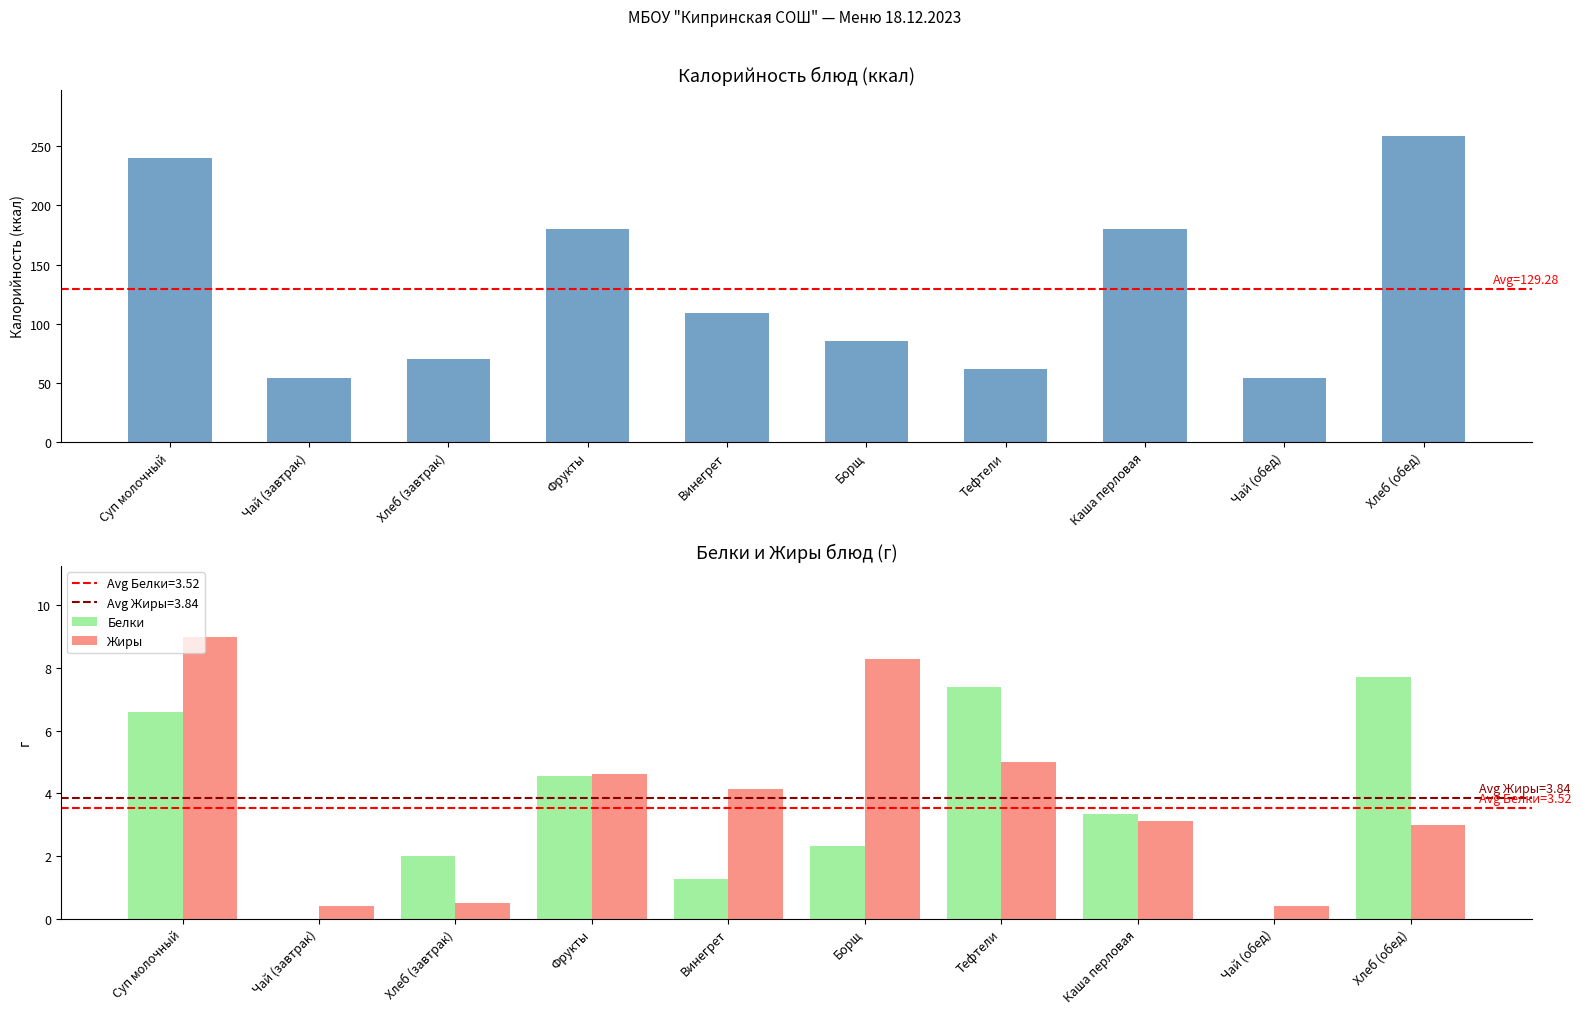

Between Хлеб (завтрак) and Чай (завтрак), which is larger?

Хлеб (завтрак)